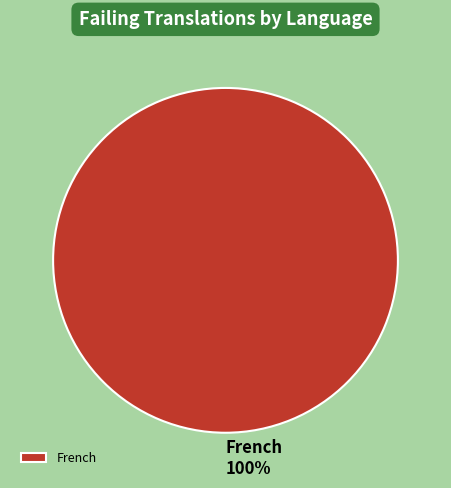

Is it true that French is 89% of the pie?

False